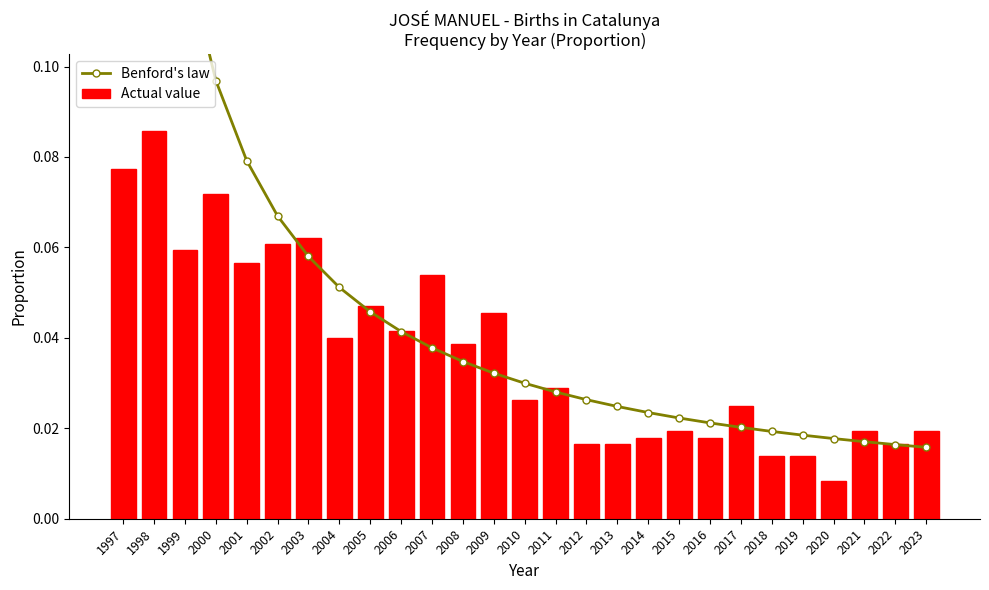

The value of Benford's law at 1999 is 0.1. True or false?

True